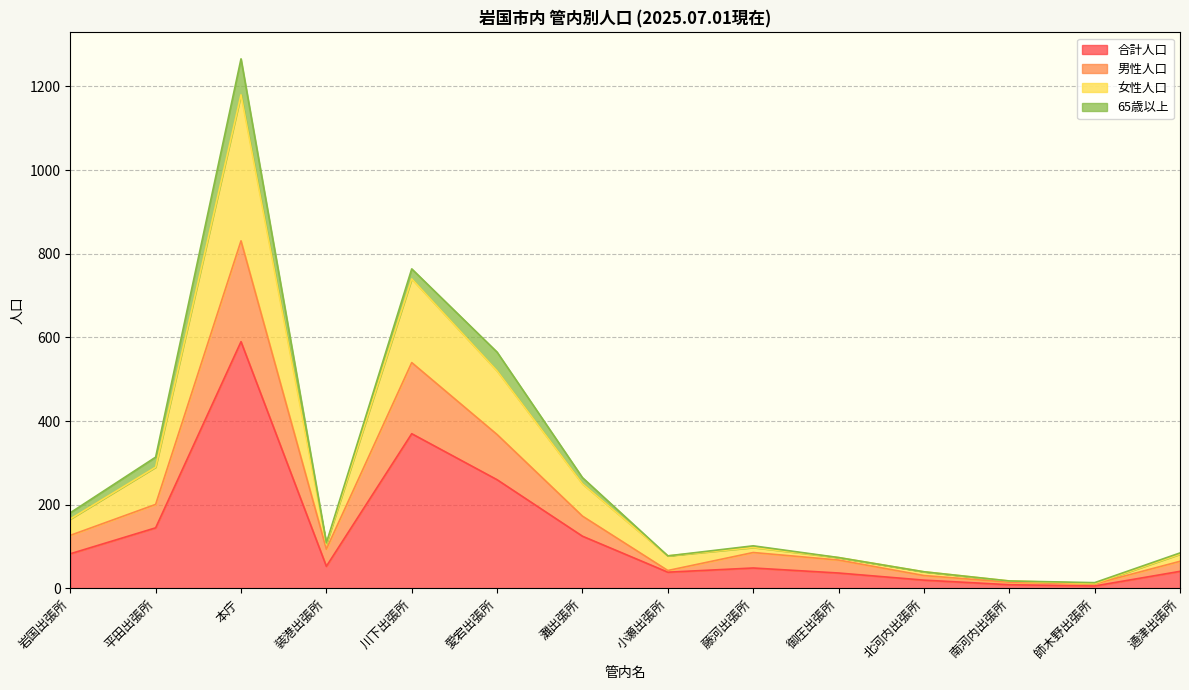

List the labels in order of 合計人口 value, smallest first.

師木野出張所, 南河内出張所, 北河内出張所, 御庄出張所, 小瀬出張所, 通津出張所, 藤河出張所, 装港出張所, 岩国出張所, 灘出張所, 平田出張所, 愛宕出張所, 川下出張所, 本庁